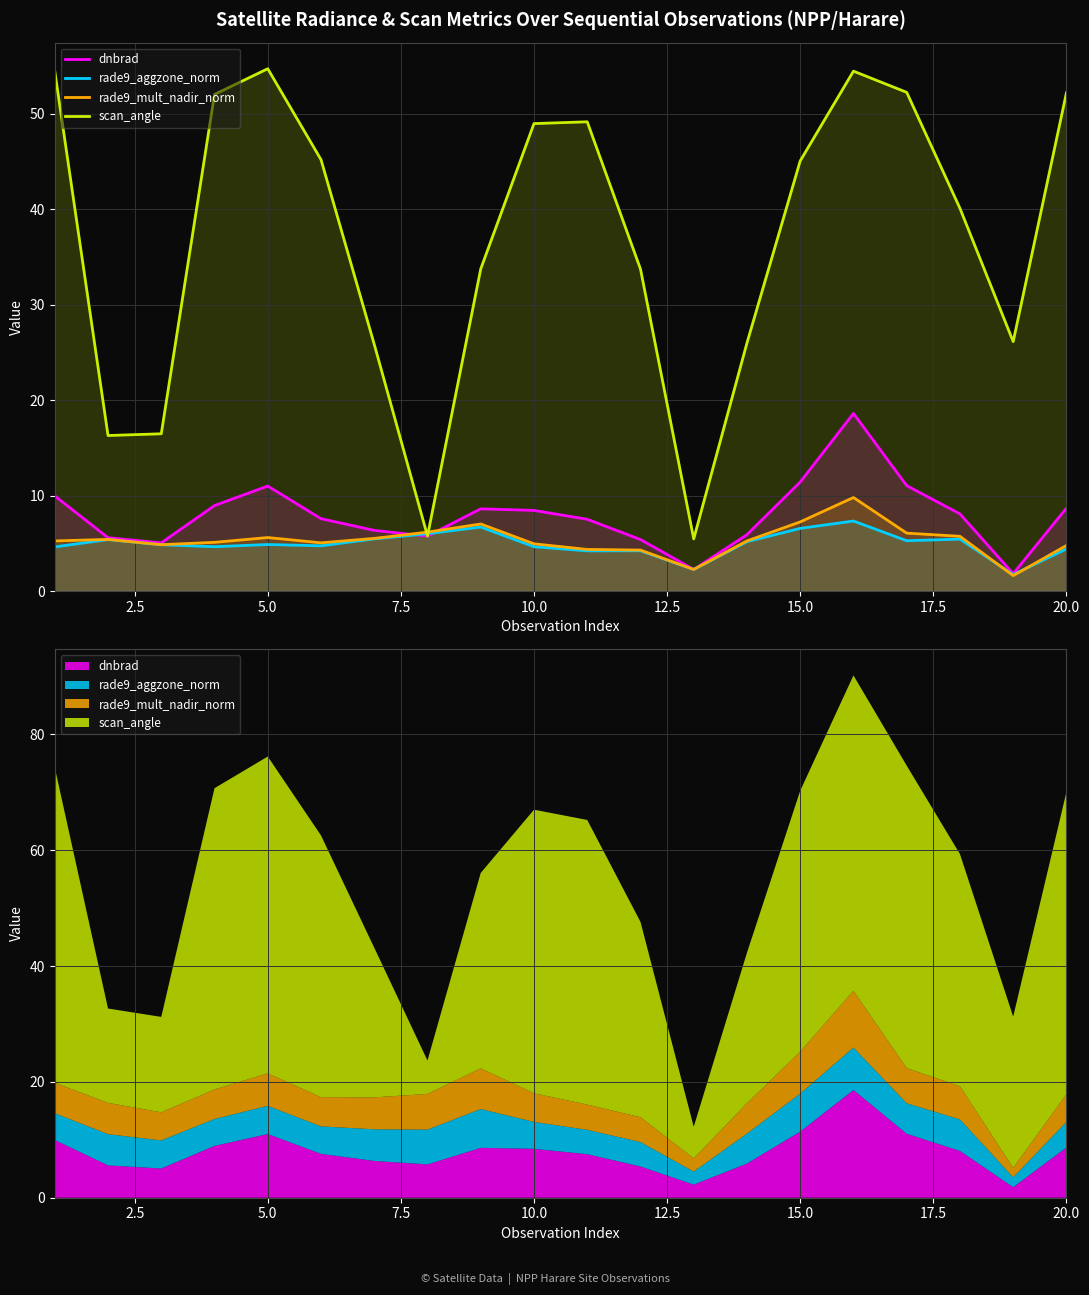

Reading left to right, list all the values displayed in this chart.

dnbrad: 10.0	5.6	5.0	8.9	11.0	7.6	6.4	5.8	8.6	8.4	7.5	5.4	2.3	5.9	11.4	18.6	11.0	8.1	1.8	8.7
rade9_aggzone_norm: 4.6	5.4	4.8	4.6	4.9	4.7	5.5	6.0	6.7	4.6	4.2	4.2	2.3	5.2	6.6	7.3	5.3	5.4	1.7	4.4
rade9_mult_nadir_norm: 5.2	5.4	4.9	5.1	5.6	5.0	5.5	6.2	7.0	4.9	4.4	4.3	2.3	5.2	7.2	9.8	6.1	5.7	1.6	4.8
scan_angle: 54.4	16.3	16.5	52.0	54.7	45.2	25.8	5.8	33.7	49.0	49.1	33.7	5.5	26.0	45.0	54.4	52.2	40.1	26.1	52.2